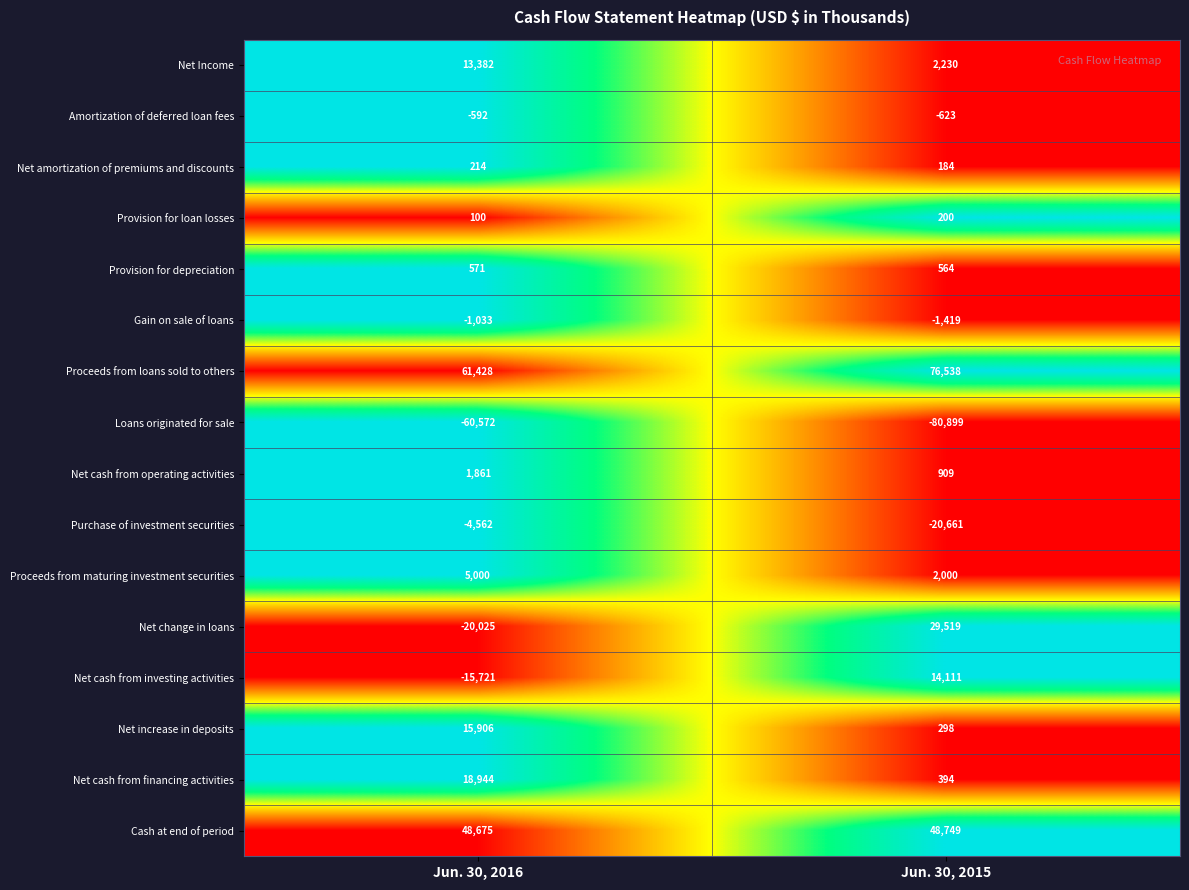

At which label is Loans originated for sale closest to -70735?

Jun. 30, 2016